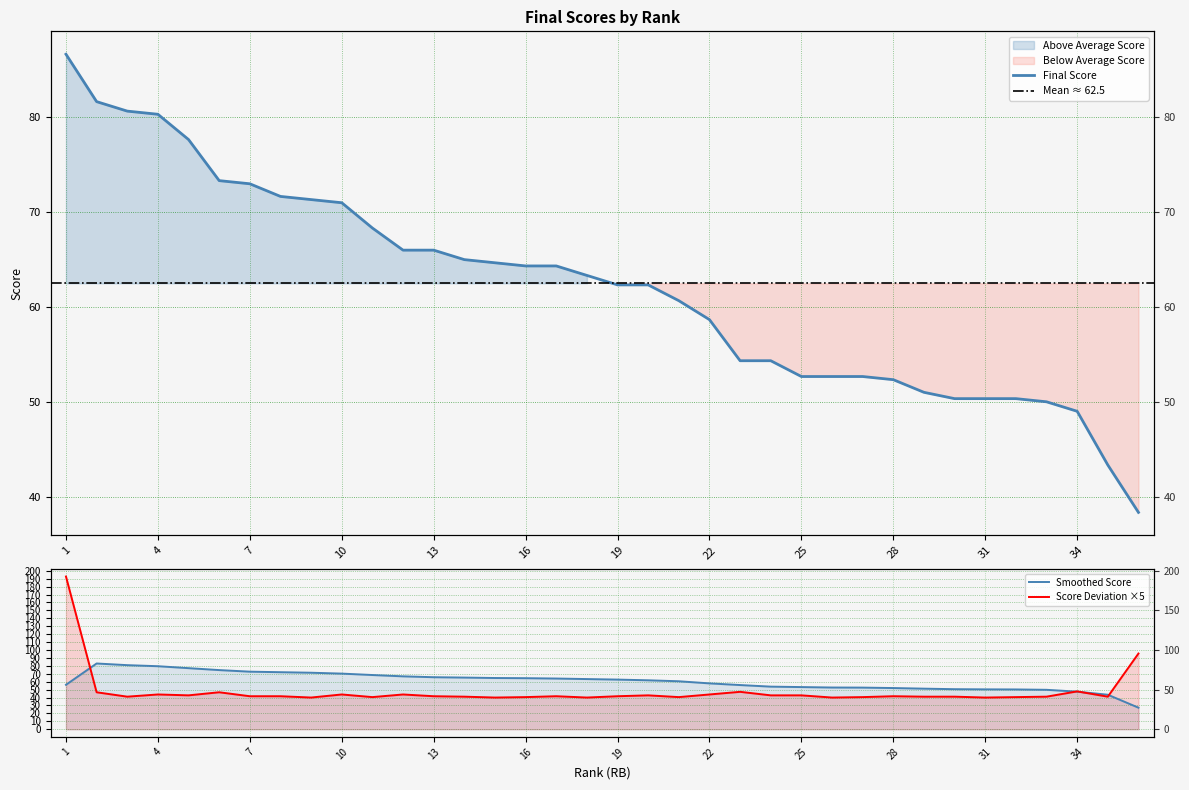

Reading left to right, transcribe all the data shown in this chart.

1=86.7	2=81.7	3=80.7	4=80.3	5=77.7	6=73.3	7=73.0	8=71.7	9=71.3	10=71.0	11=68.3	12=66.0	13=66.0	14=65.0	15=64.7	16=64.3	17=64.3	18=63.3	19=62.3	20=62.3	21=60.7	22=58.7	23=54.3	24=54.3	25=52.7	26=52.7	27=52.7	28=52.3	29=51.0	30=50.3	31=50.3	32=50.3	33=50.0	34=49.0	35=43.3	36=38.3